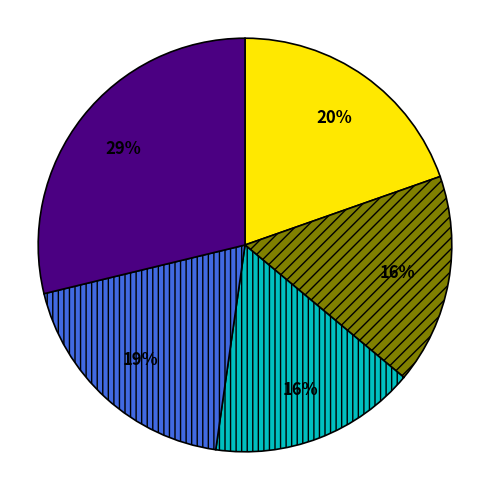

Does any single category account for the majority?

No